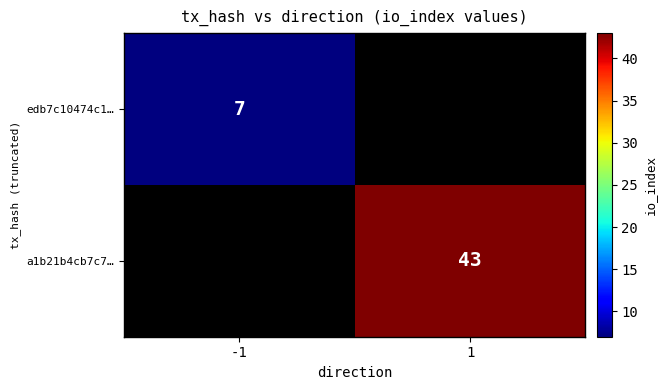

The a1b21b4cb7c7… series shows 77 at 1. True or false?

False